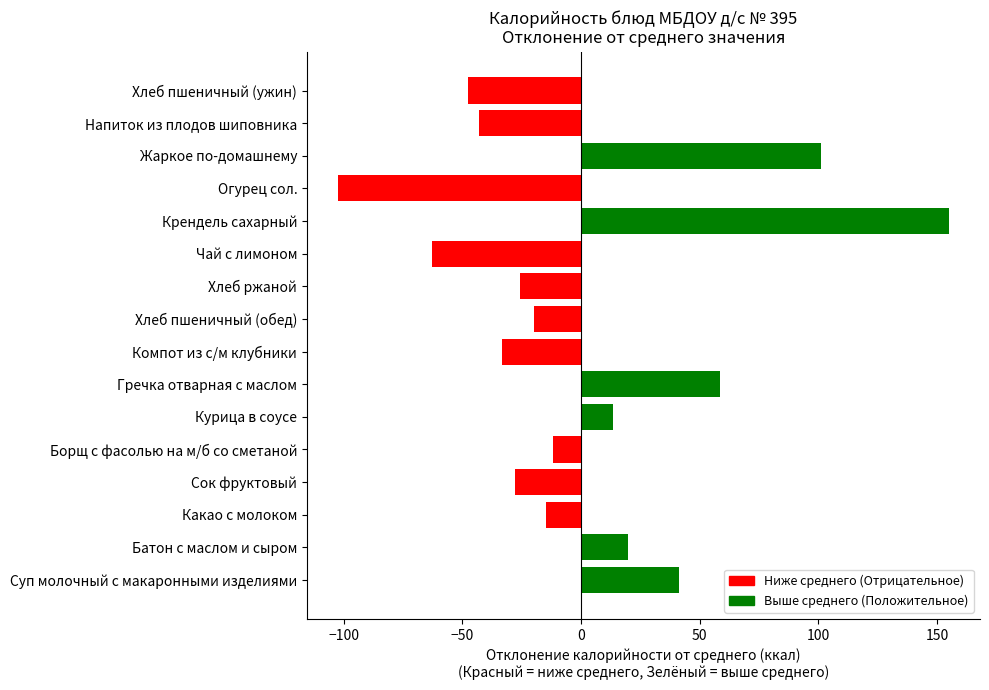

At which category does the chart reach its peak across all series?

Крендель сахарный